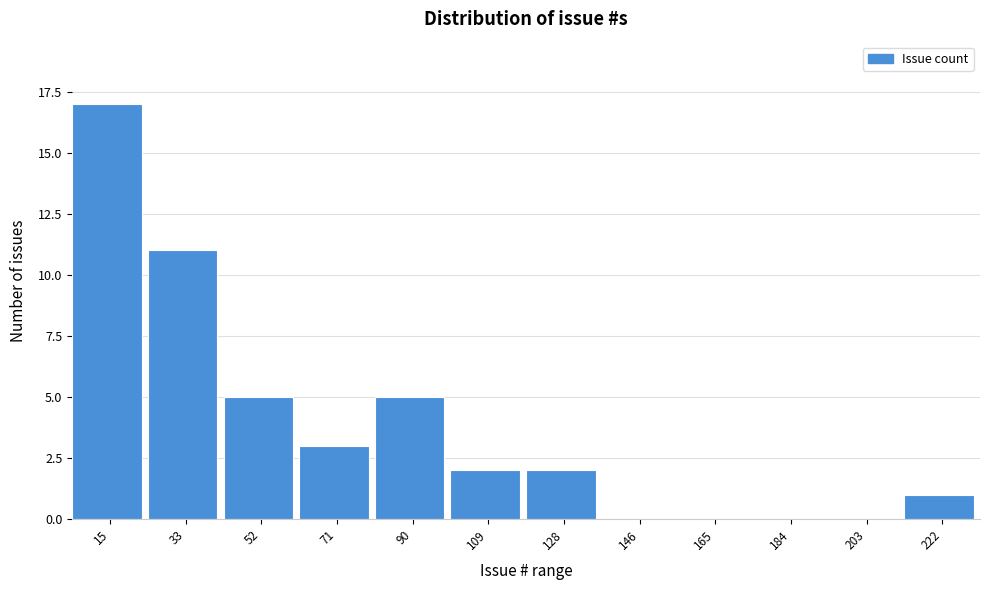

Is it true that the value at 203 is 10?

False